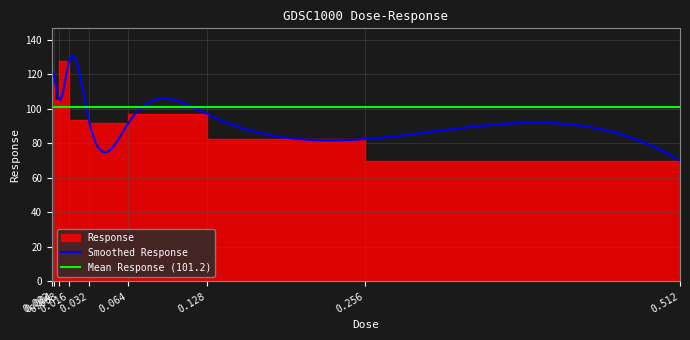

What is the value of the 3rd point from the left?

105.2